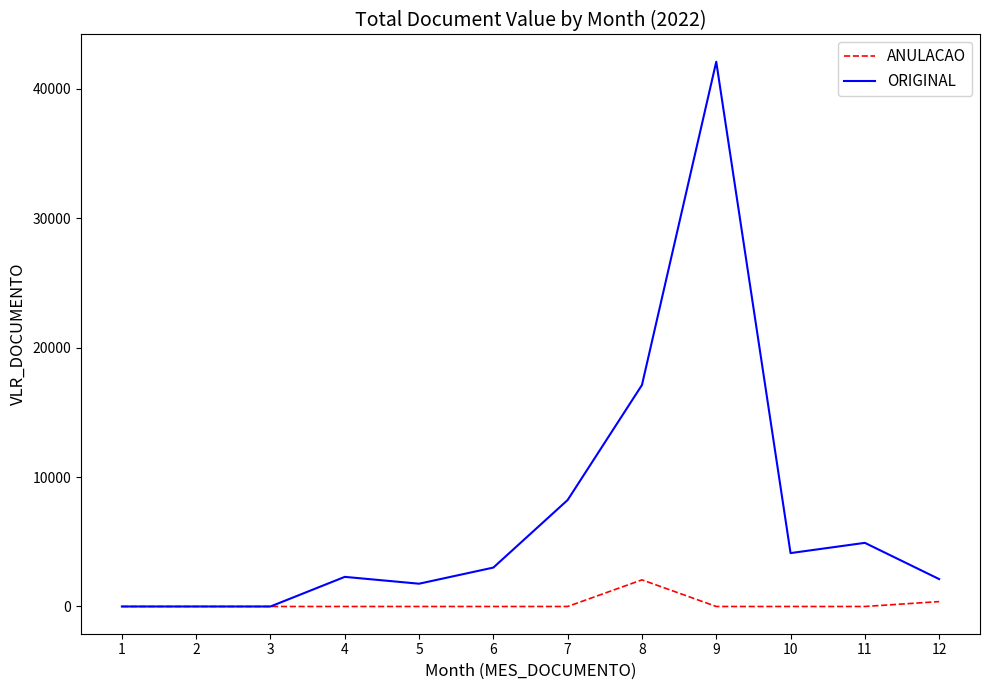

What is the highest value of the ANULACAO series?

2058.0